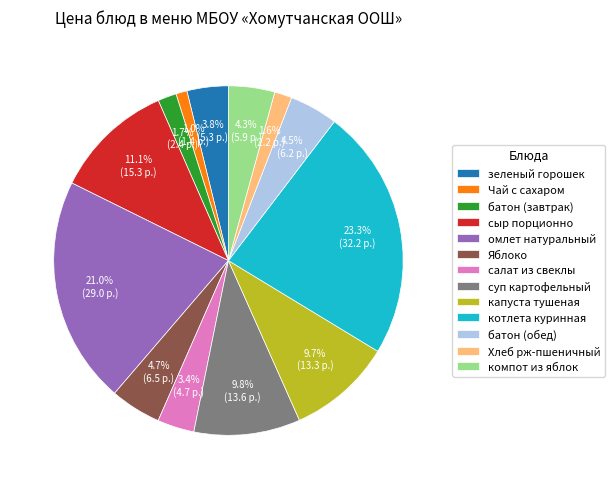

Which slice is the largest?

котлета куринная